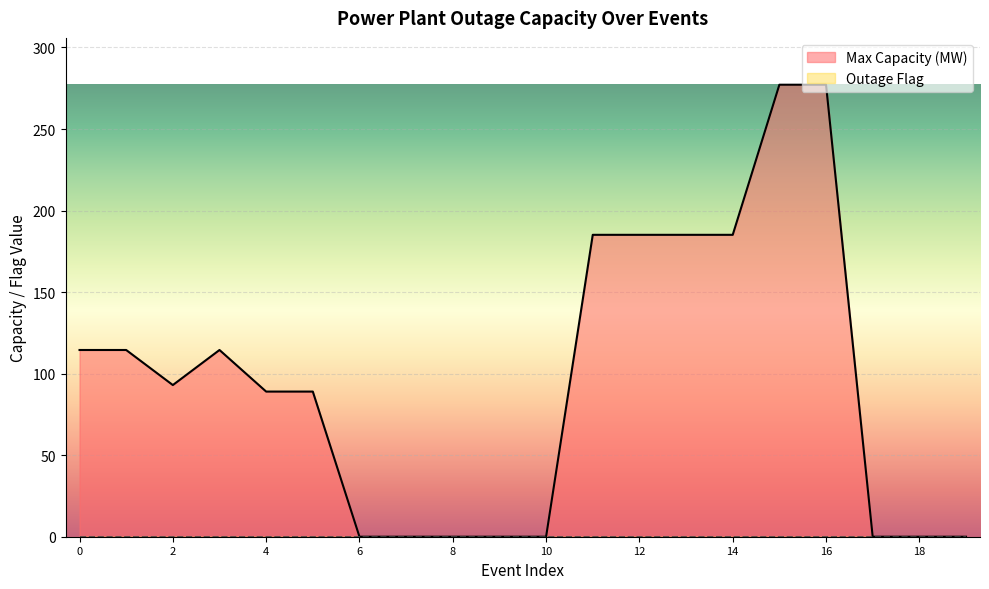

Reading left to right, extract all data points from this chart.

114.5	114.5	93.0	114.5	89.0	89.0	0.0	0.0	0.0	0.0	0.0	185.1	185.1	185.1	185.1	277.2	277.2	0.0	0.0	0.0